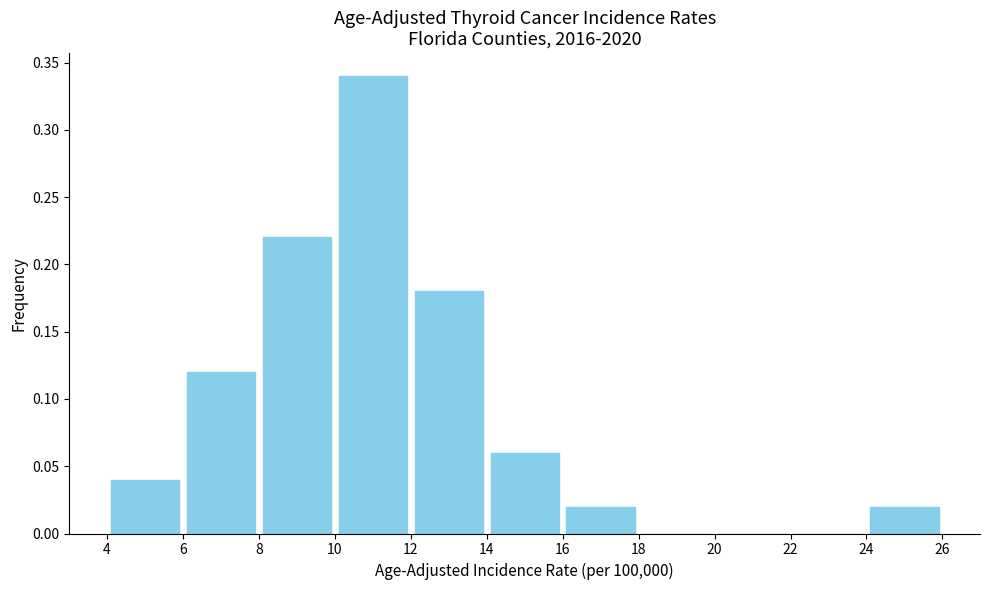

Over which range of the x-axis is the bar tallest?

10 to 12